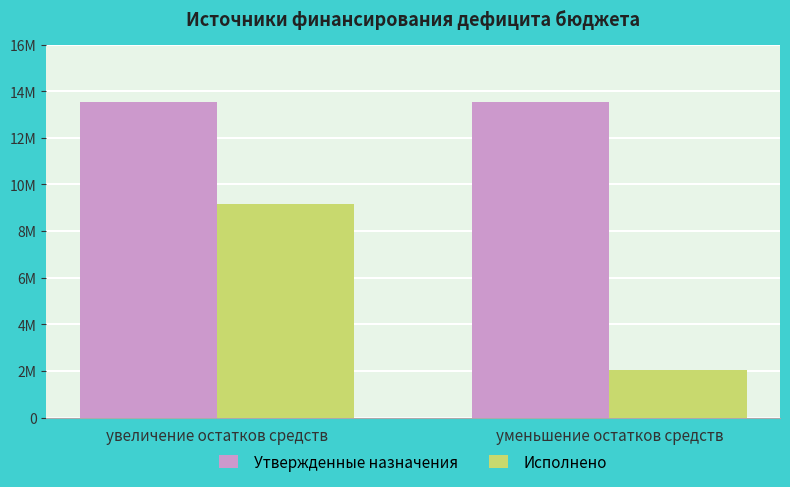

Are the bars grouped side by side (vs. stacked)?

Yes